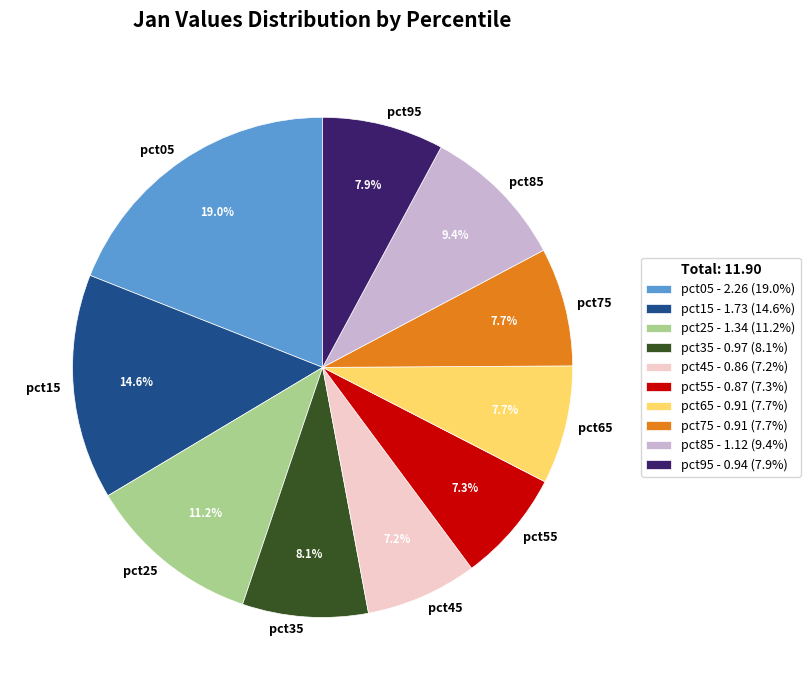

Count the number of slices in the pie.

10